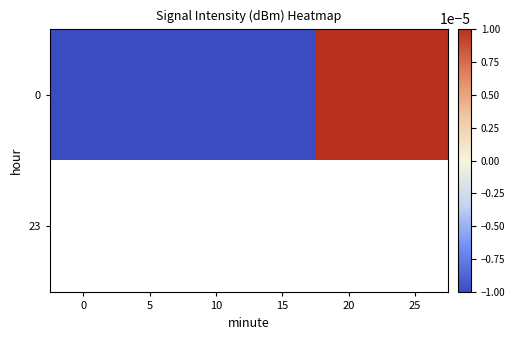

True or false: row_0 has a value of -0.0 at 10.

True